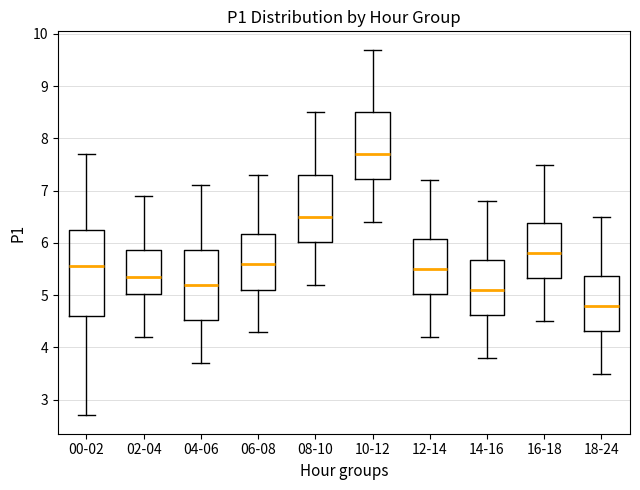

Reading left to right, transcribe this box plot: for each box, give where its median line is, the range the box spans, and where its two whiskers end, as read against the y-axis. The values are not printed on the chart, so give them approximately, as read against the axis.

00-02: median 5.6, box 4.6 to 6.3, whiskers 2.7 to 7.7
02-04: median 5.4, box 5.0 to 5.9, whiskers 4.2 to 6.9
04-06: median 5.2, box 4.5 to 5.9, whiskers 3.7 to 7.1
06-08: median 5.6, box 5.1 to 6.2, whiskers 4.3 to 7.3
08-10: median 6.5, box 6.0 to 7.3, whiskers 5.2 to 8.5
10-12: median 7.7, box 7.2 to 8.5, whiskers 6.4 to 9.7
12-14: median 5.5, box 5.0 to 6.1, whiskers 4.2 to 7.2
14-16: median 5.1, box 4.6 to 5.7, whiskers 3.8 to 6.8
16-18: median 5.8, box 5.3 to 6.4, whiskers 4.5 to 7.5
18-24: median 4.8, box 4.3 to 5.4, whiskers 3.5 to 6.5